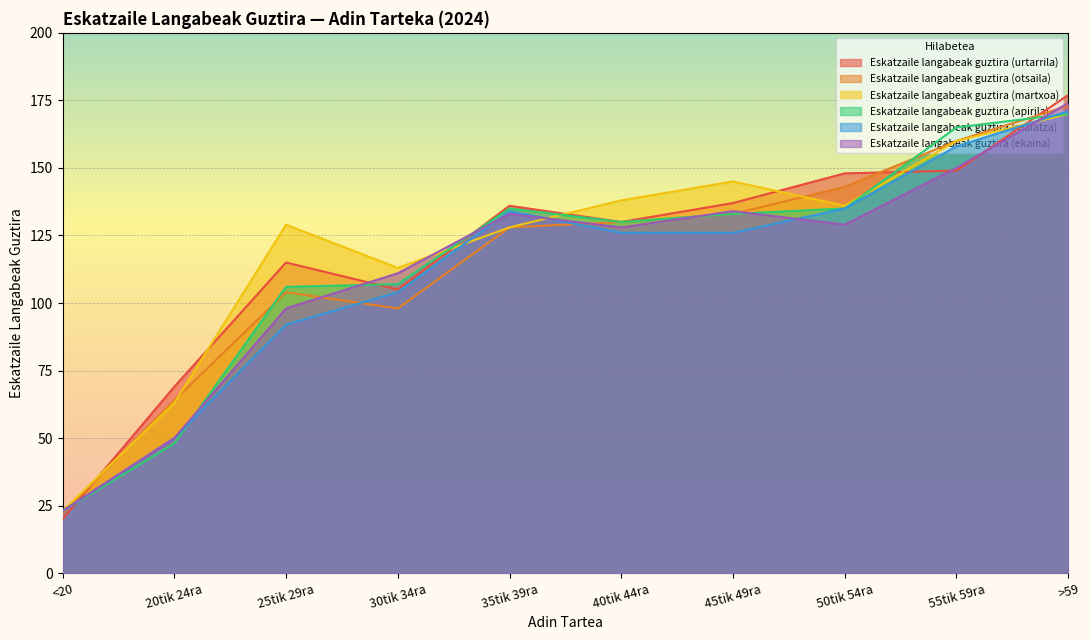

Reading left to right, what are all the values shown in this chart?

Eskatzaile langabeak guztira (urtarrila): <20=20	20tik 24ra=69	25tik 29ra=115	30tik 34ra=105	35tik 39ra=136	40tik 44ra=130	45tik 49ra=137	50tik 54ra=148	55tik 59ra=149	>59=177
Eskatzaile langabeak guztira (otsaila): <20=22	20tik 24ra=64	25tik 29ra=104	30tik 34ra=98	35tik 39ra=128	40tik 44ra=130	45tik 49ra=133	50tik 54ra=143	55tik 59ra=160	>59=173
Eskatzaile langabeak guztira (martxoa): <20=23	20tik 24ra=63	25tik 29ra=129	30tik 34ra=113	35tik 39ra=128	40tik 44ra=138	45tik 49ra=145	50tik 54ra=136	55tik 59ra=160	>59=170
Eskatzaile langabeak guztira (apirila): <20=23	20tik 24ra=48	25tik 29ra=106	30tik 34ra=107	35tik 39ra=135	40tik 44ra=130	45tik 49ra=133	50tik 54ra=135	55tik 59ra=165	>59=170
Eskatzaile langabeak guztira (maiatza): <20=23	20tik 24ra=50	25tik 29ra=92	30tik 34ra=104	35tik 39ra=134	40tik 44ra=126	45tik 49ra=126	50tik 54ra=135	55tik 59ra=158	>59=171
Eskatzaile langabeak guztira (ekaina): <20=23	20tik 24ra=50	25tik 29ra=98	30tik 34ra=111	35tik 39ra=133	40tik 44ra=128	45tik 49ra=134	50tik 54ra=129	55tik 59ra=150	>59=174